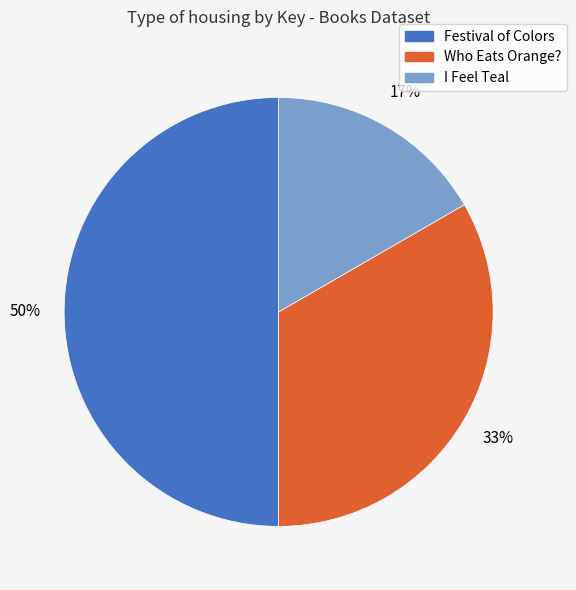

To the nearest percent, what portion does Festival of Colors represent?

50%